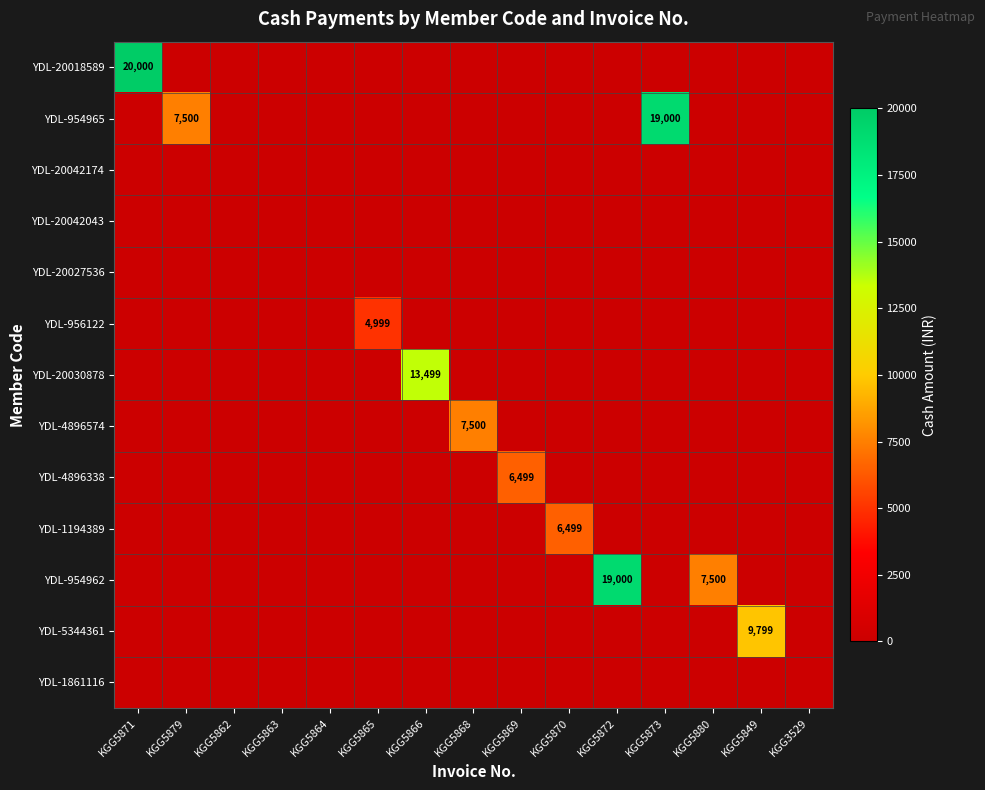

The YDL-20018589 series shows 20000 at KGG5871. True or false?

True